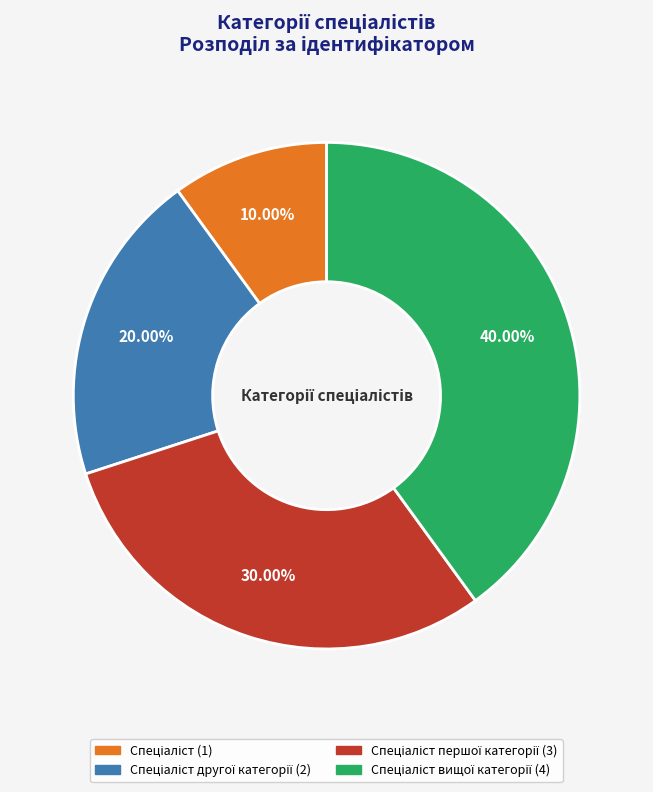

Does any single category account for the majority?

No